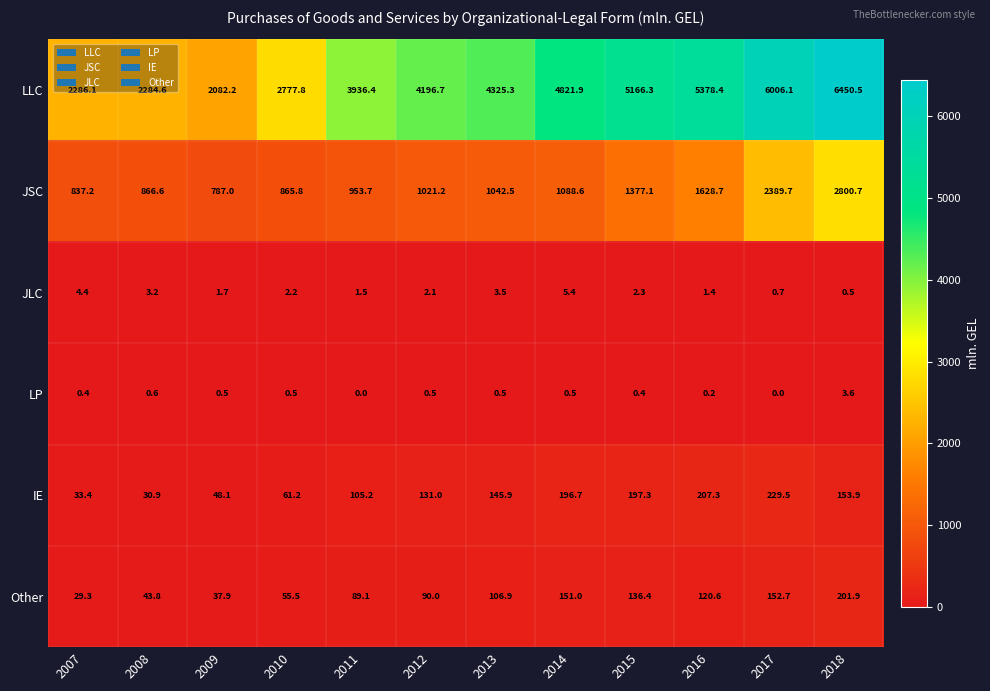

What is the difference between the maximum and second lowest values in the IE series?

196.1